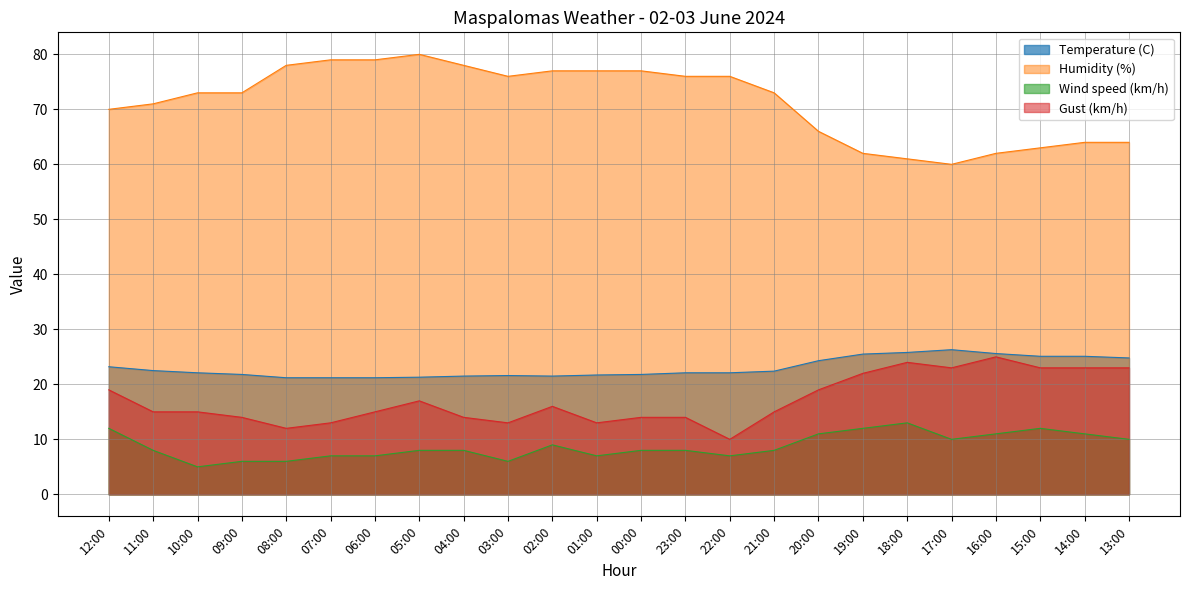

True or false: Wind speed (km/h) and Gust (km/h) intersect in this chart.

False